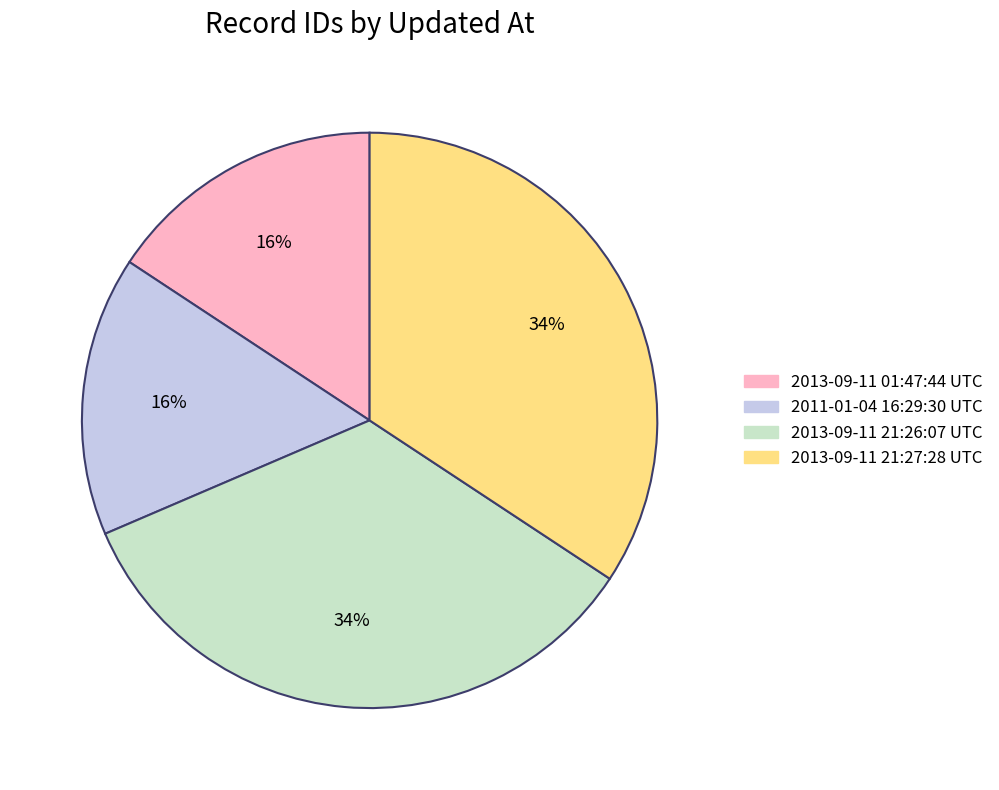

Approximately how many times larger is the value at 2013-09-11 21:27:28 UTC compared to 2013-09-11 21:26:07 UTC?

1.0